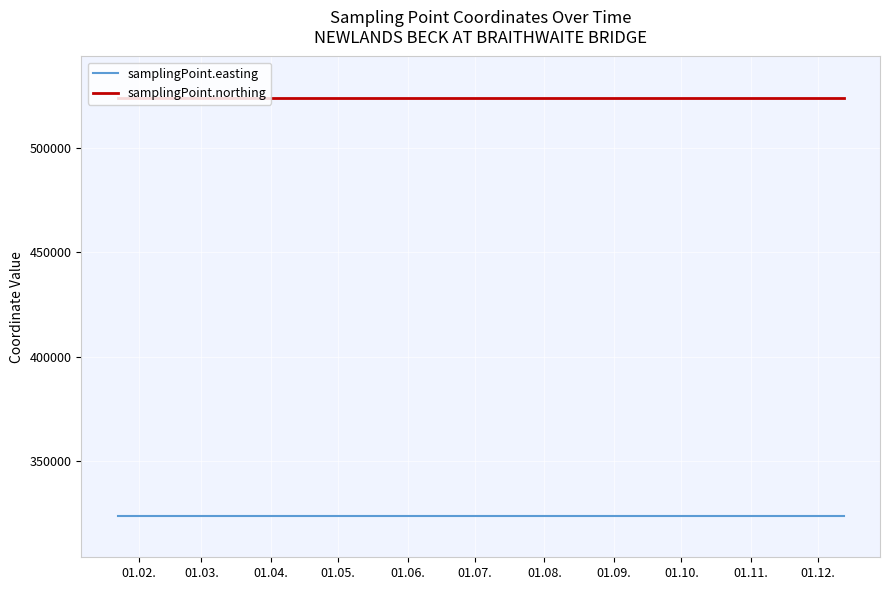

What is the sum of all samplingPoint.northing values?

7855485